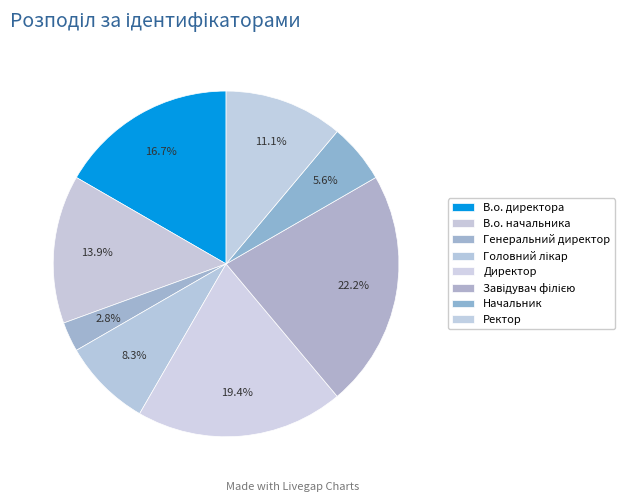

What is the smallest slice in the pie chart?

Генеральний директор